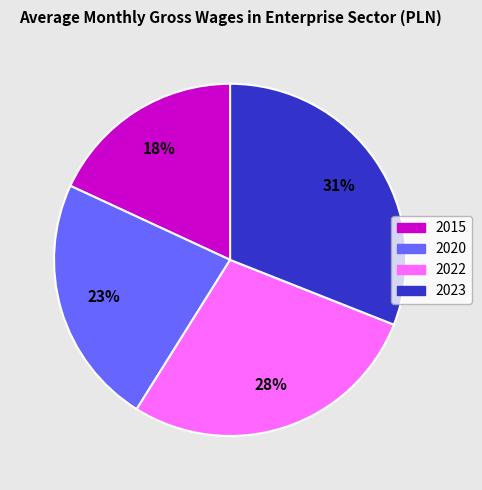

Which category has the smallest portion of the pie?

2015